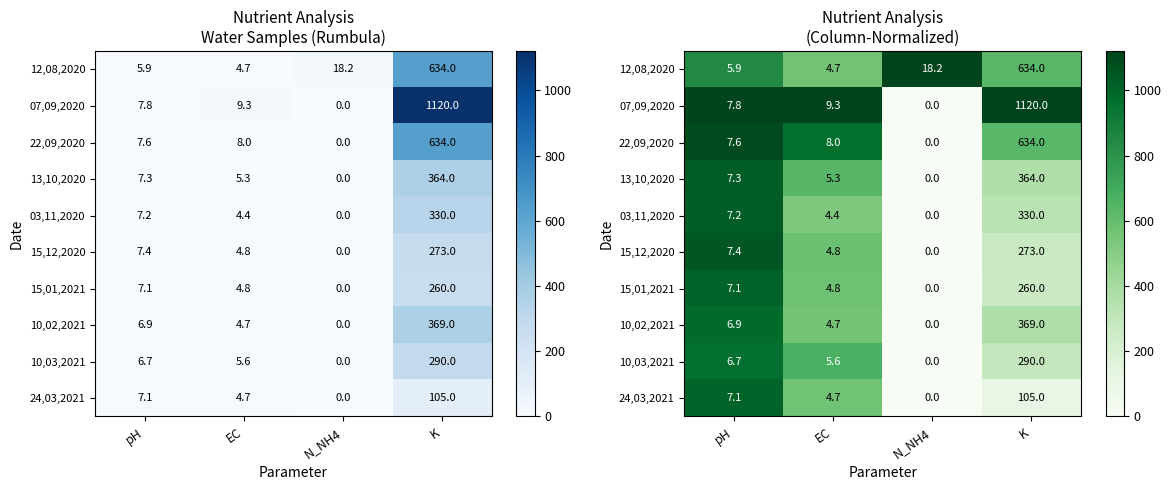

The 10,03,2021 series shows 290.0 at K. True or false?

True